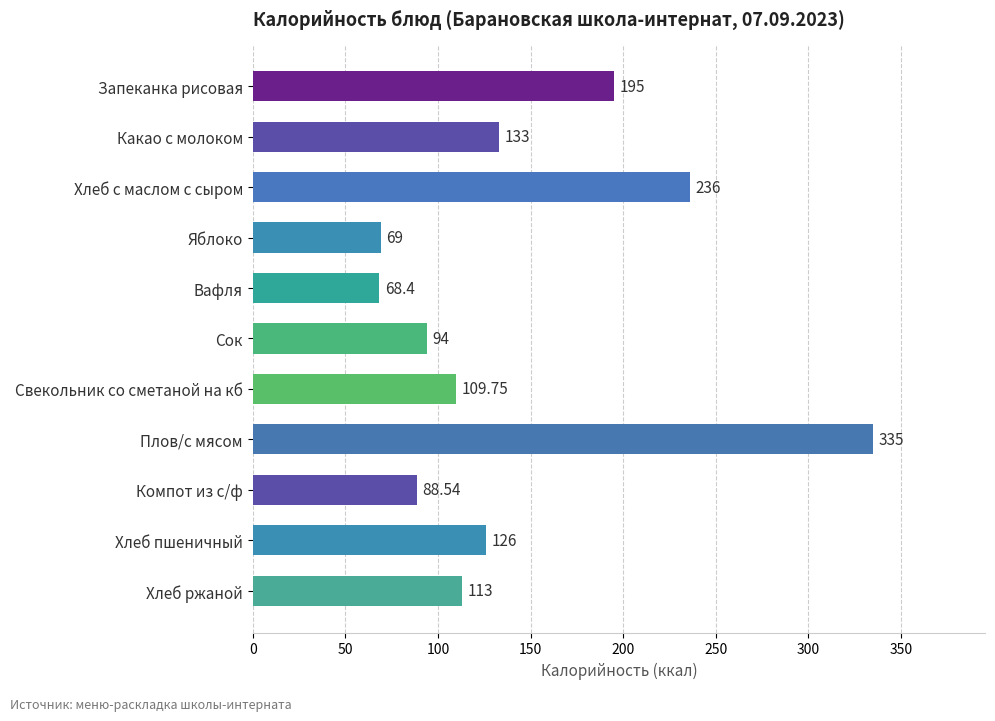

Where is the data nearest to the value 201?

Запеканка рисовая